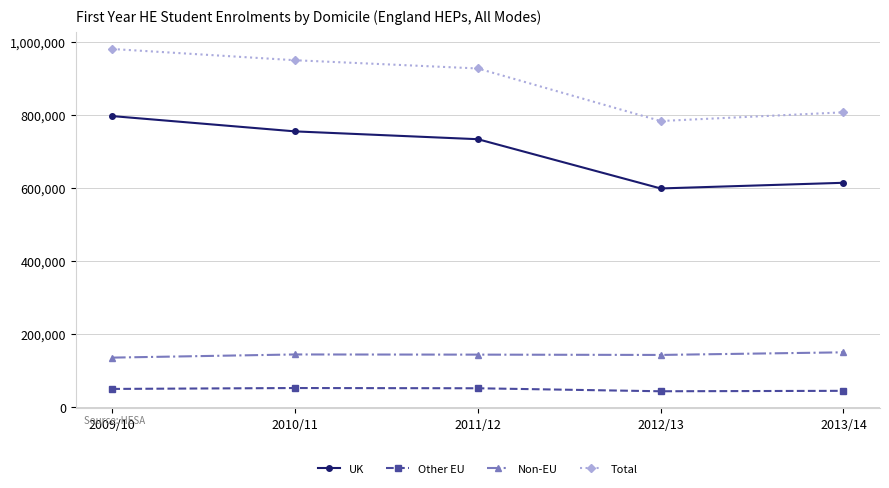

Read the Other EU value at 2009/10, to the nearest 10.

49020